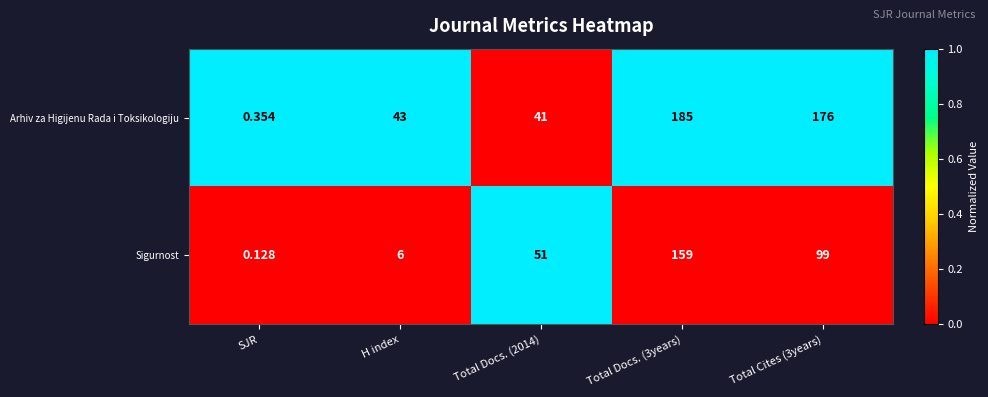

Which label corresponds to the smallest value in the chart?

SJR